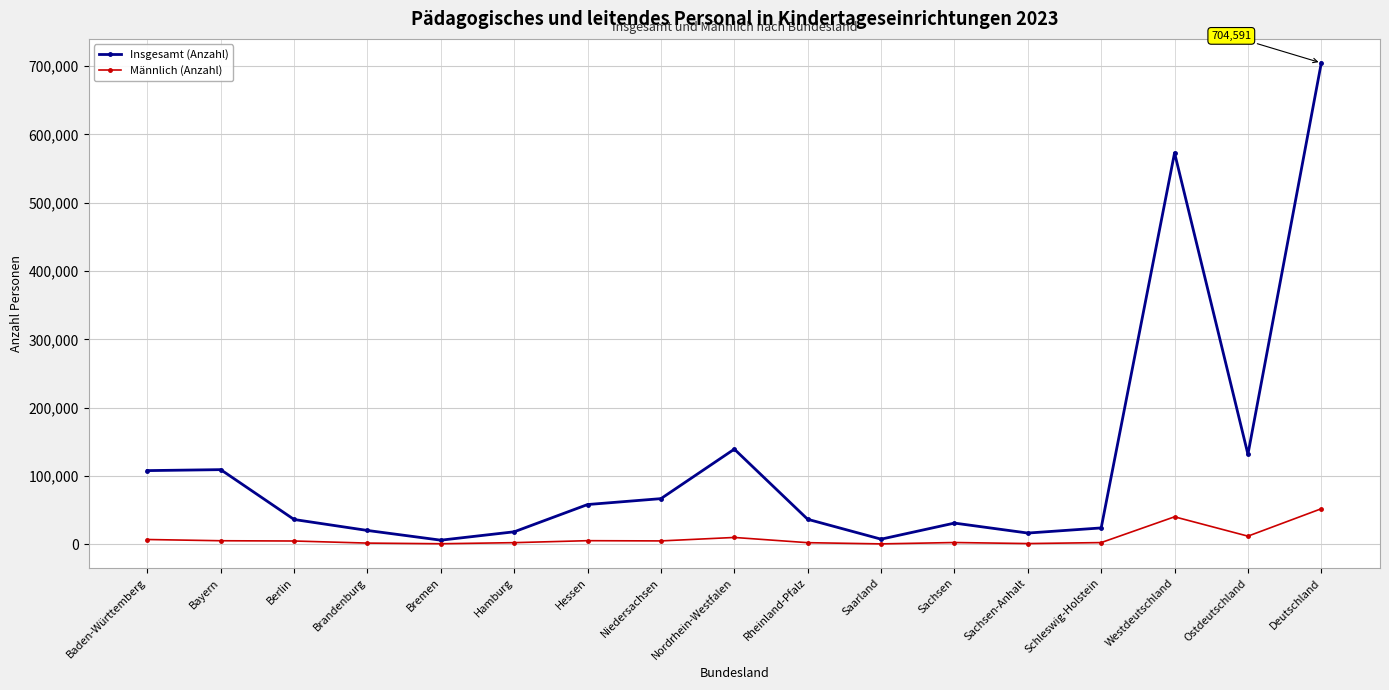

Count the number of data series in this chart.

2